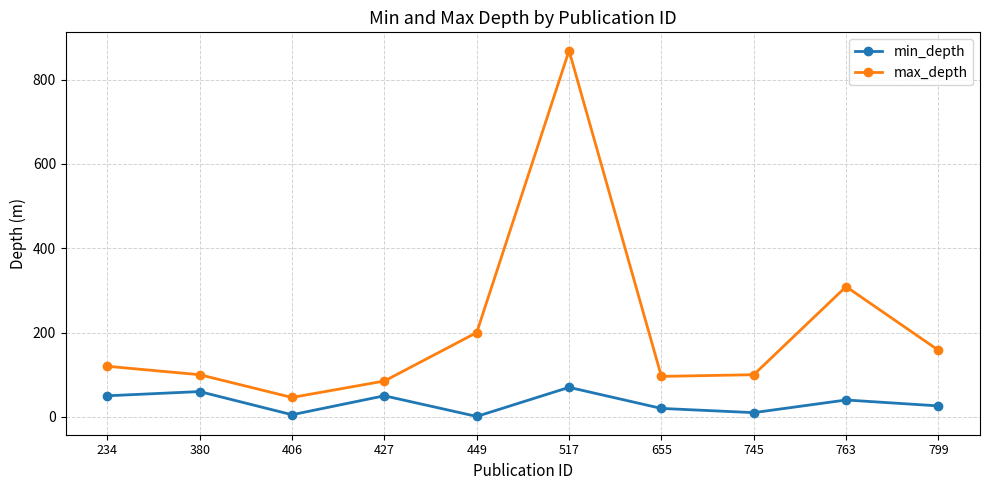

Reading left to right, transcribe all the data shown in this chart.

min_depth: 50	60	5	50	1	70	20	10	40	26
max_depth: 120	100	46	85	200	869	96	100	309	158